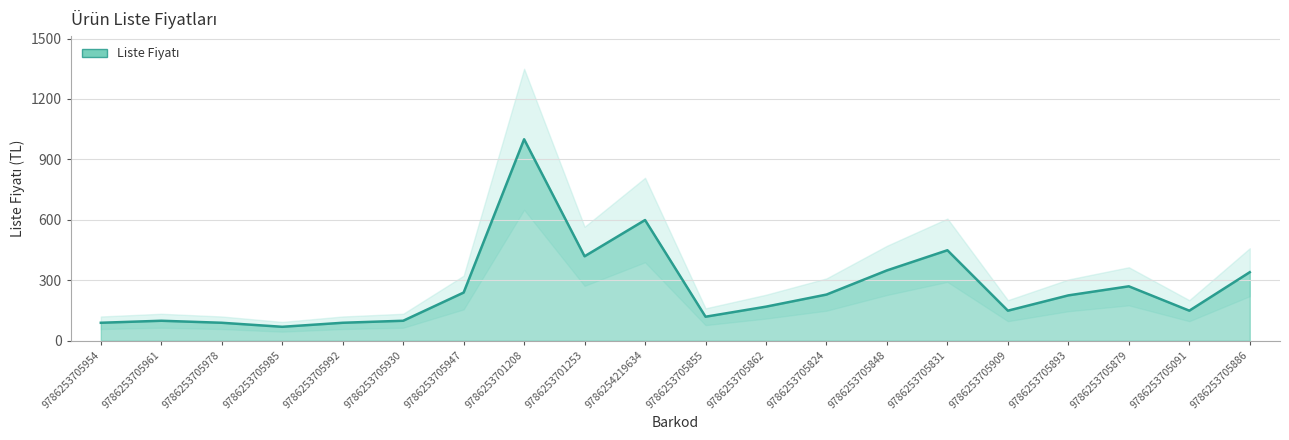

What position from the left is 9786253705930?

6